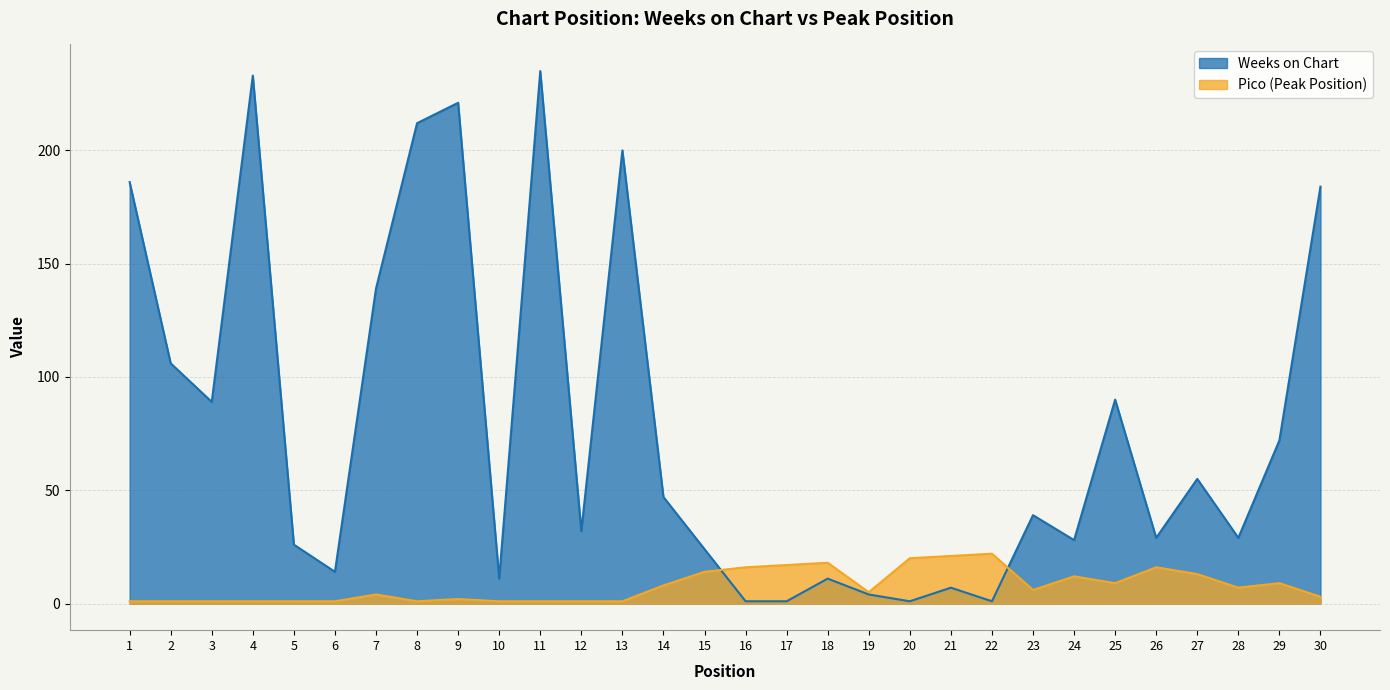

Where is the first local minimum for Pico?

8